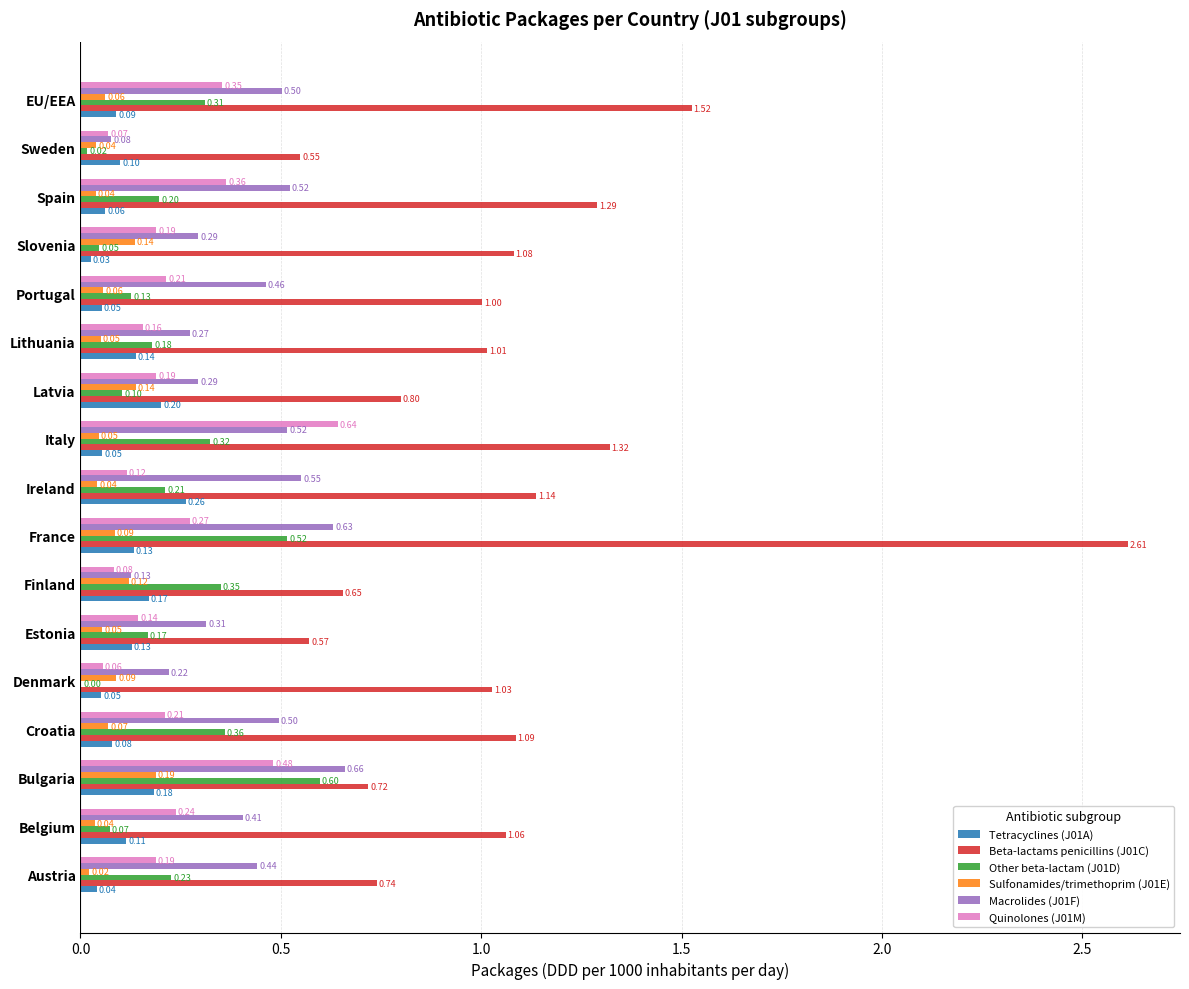

What is the sum of the Quinolones (J01M) values at Portugal and EU/EEA?

0.6